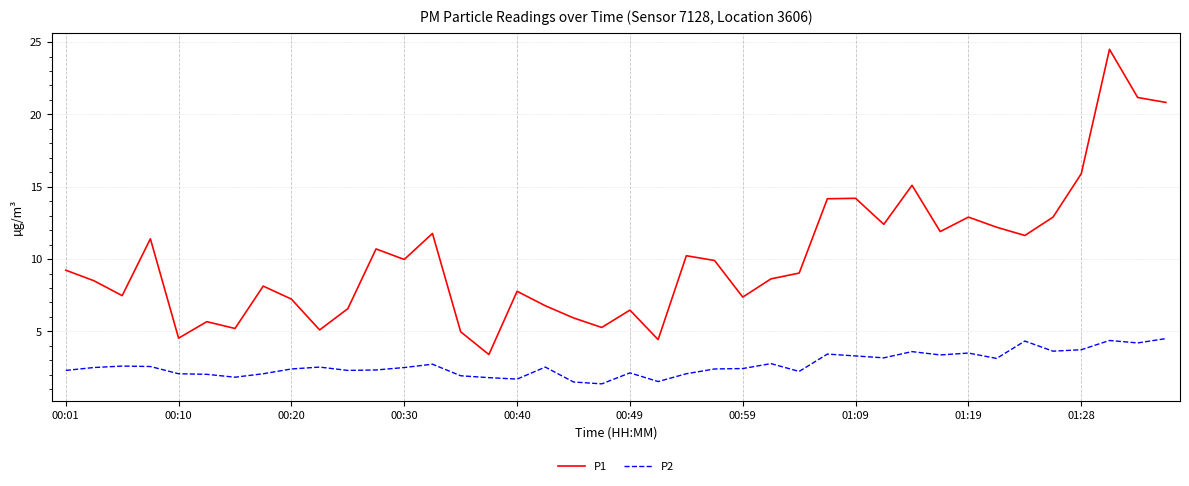

List the series in order of their peak value, highest first.

P1, P2